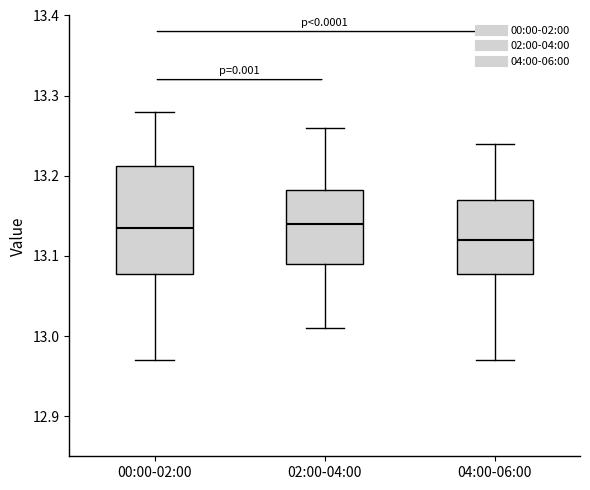

Reading left to right, read every box against the y-axis: the position of its median line, the range the box covers, and the ends of its whiskers. The values are not printed on the chart, so give them approximately, as read against the axis.

00:00-02:00: median 13.14, box 13.08 to 13.21, whiskers 12.97 to 13.28
02:00-04:00: median 13.14, box 13.09 to 13.18, whiskers 13.01 to 13.26
04:00-06:00: median 13.12, box 13.08 to 13.17, whiskers 12.97 to 13.24